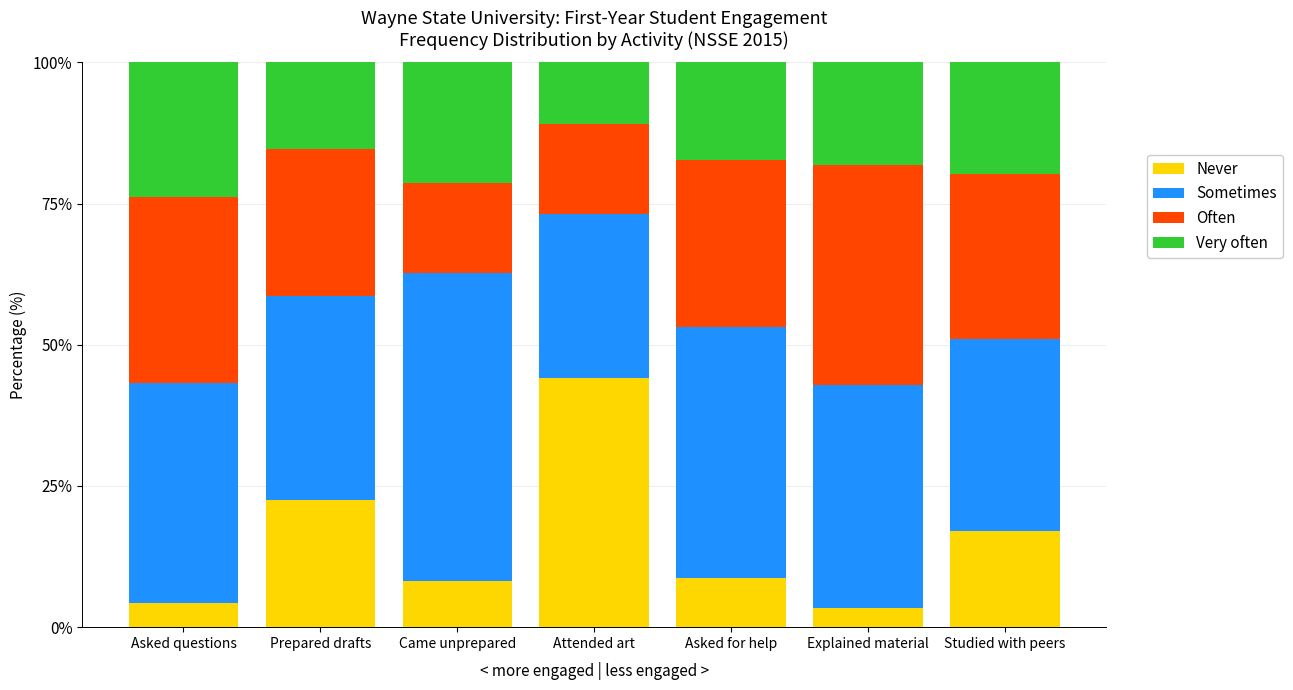

Which category has the highest value in the Never series?

Attended art